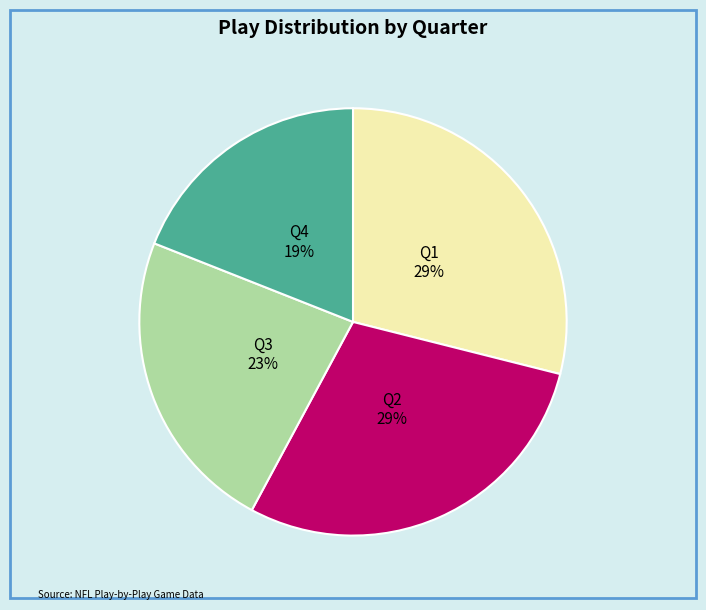

To the nearest percent, what is the average slice percentage?

25%